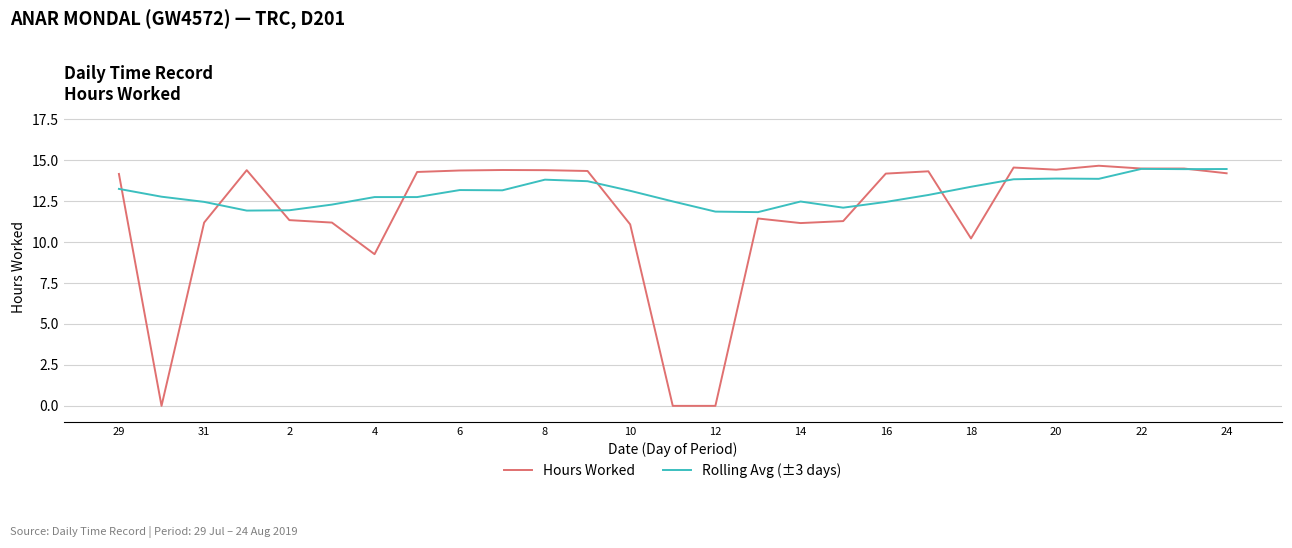

Which series has the largest range (max minus min)?

Hours Worked